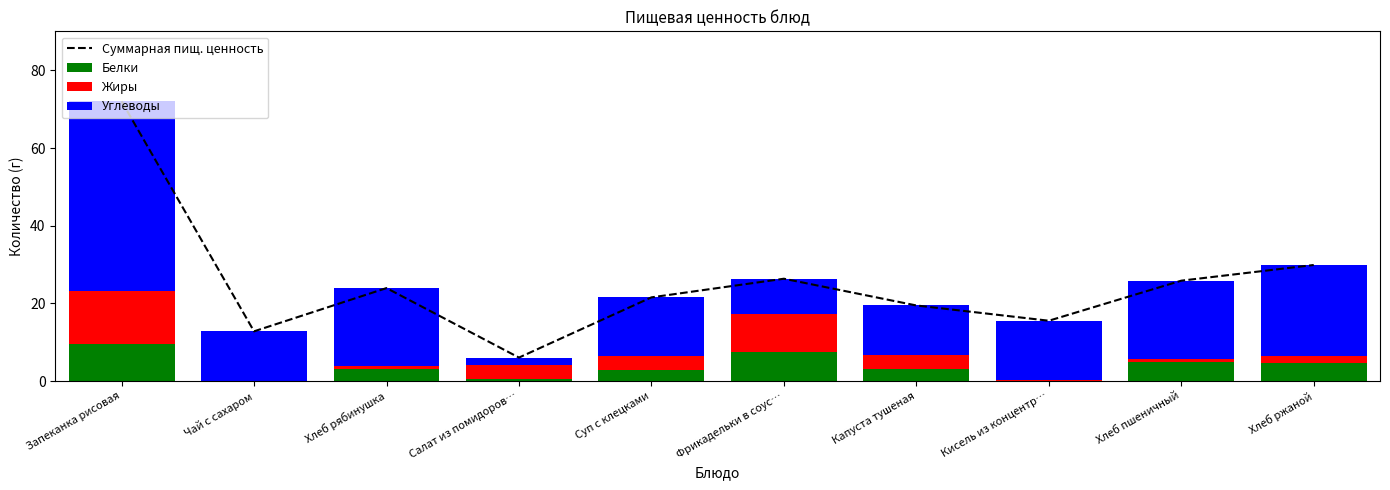

How many values in the Углеводы series exceed 15?

6